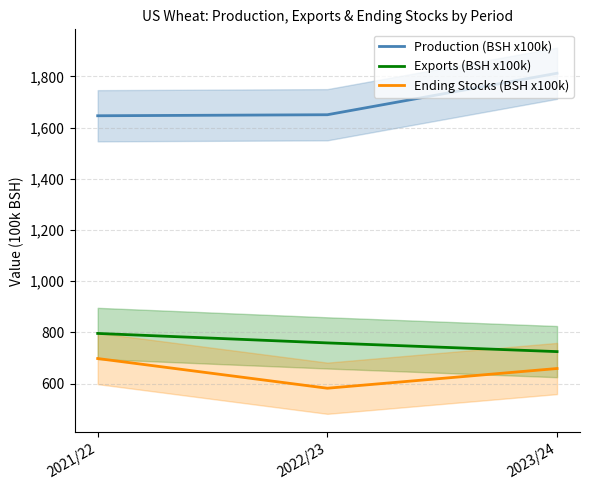

Reading left to right, what are all the values shown in this chart?

Production (BSH x100k): 1646	1650	1812
Exports (BSH x100k): 796	759	725
Ending Stocks (BSH x100k): 698	582	659